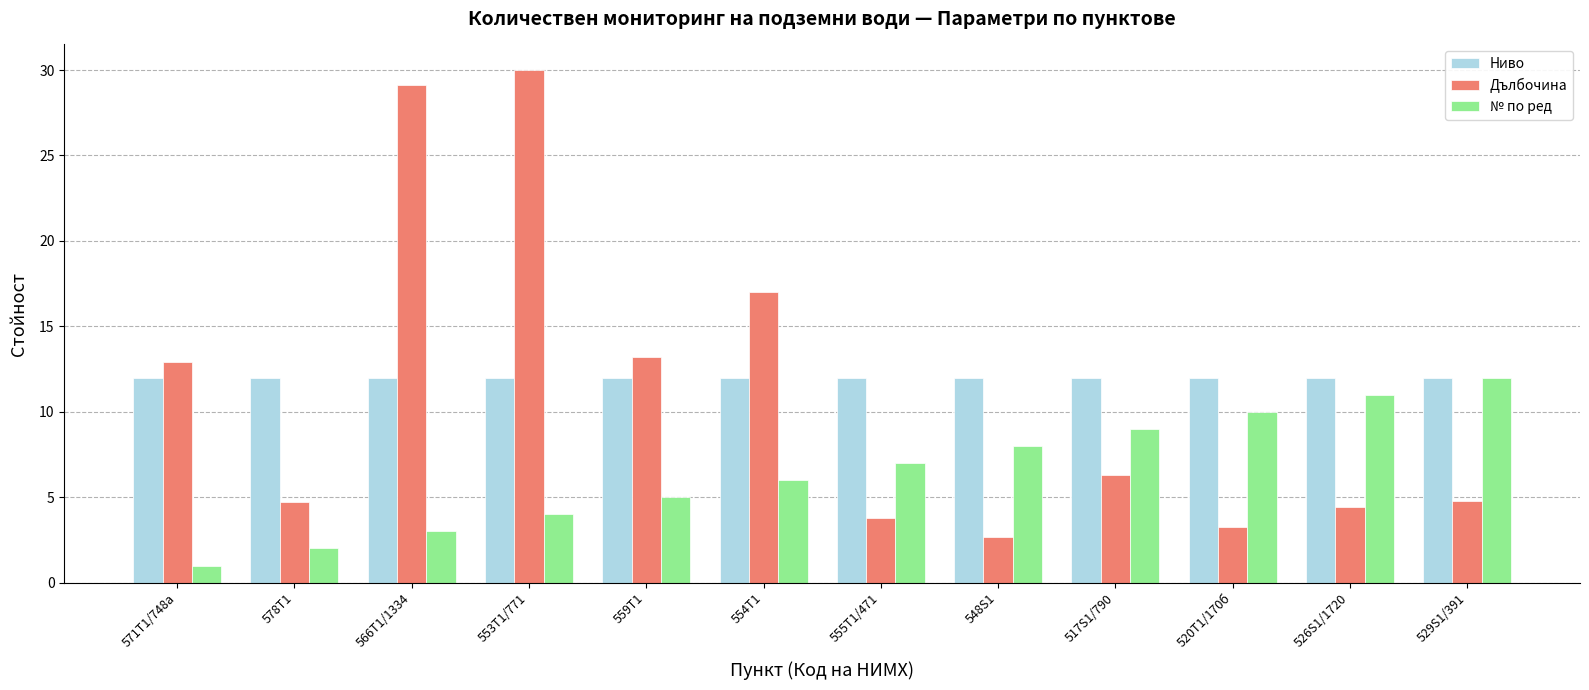

How many distinct data groups are displayed?

3